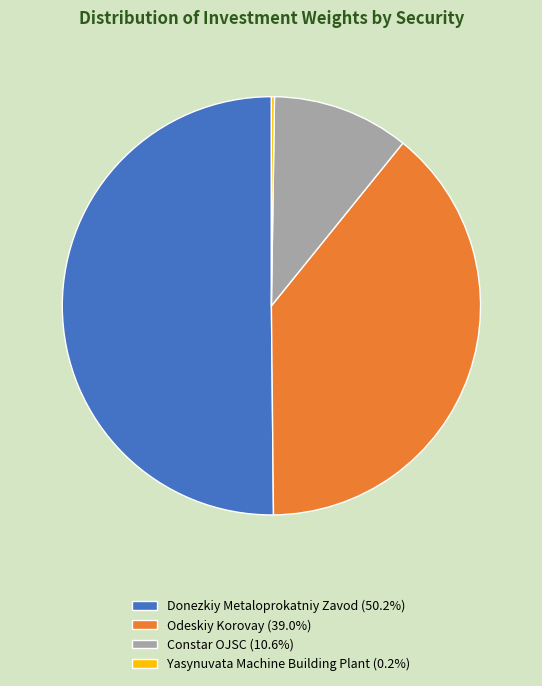

Does Odeskiy Korovay (39.0%) account for over 50% of the chart?

No